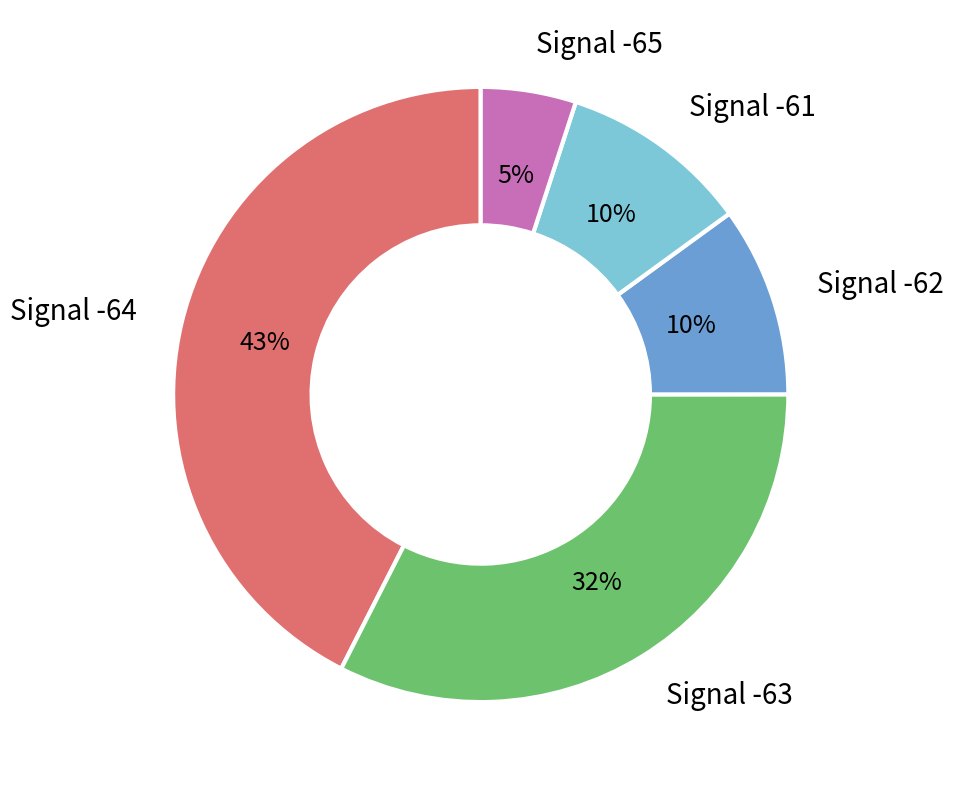

Is there any slice that represents more than half of the pie?

No